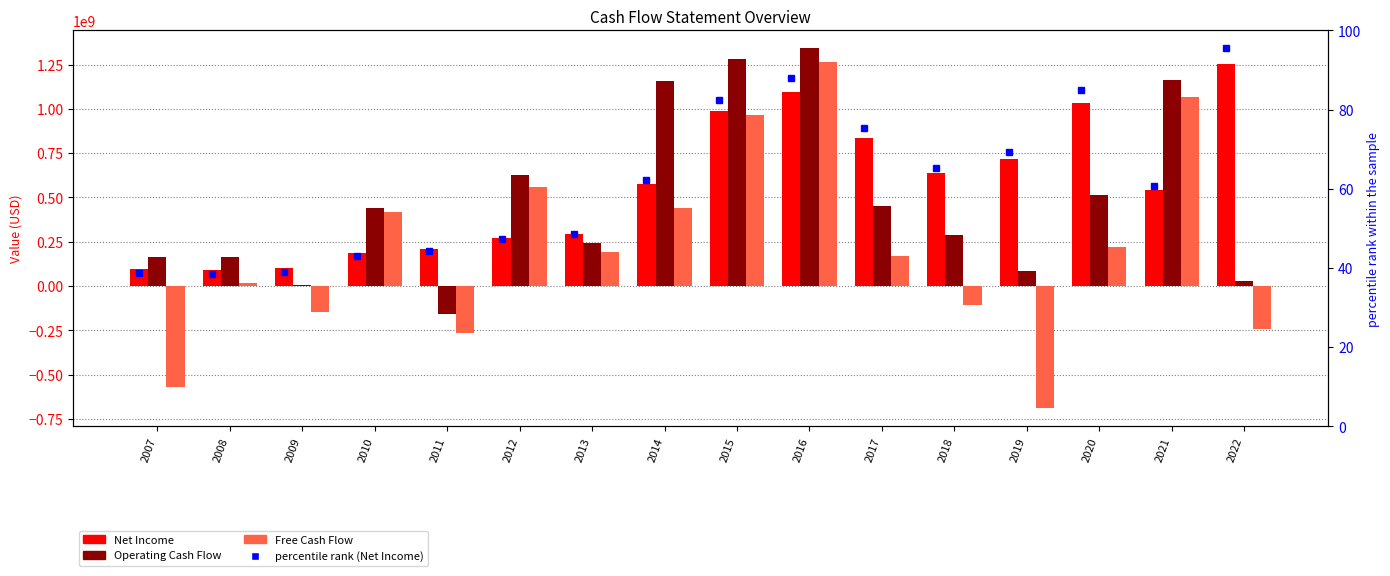

What is the difference between the maximum and minimum values in the Free Cash Flow series?

1956843219.0